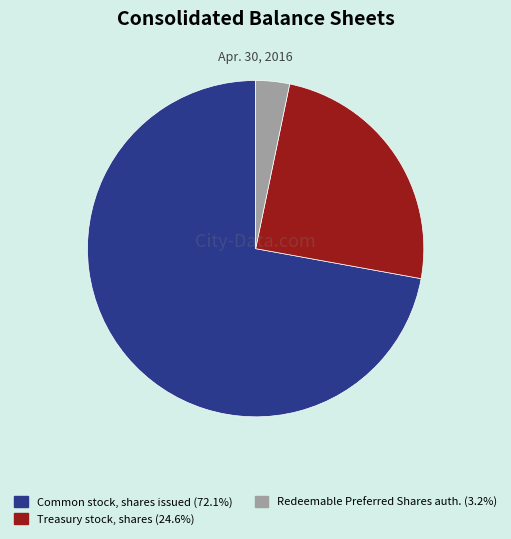

Does any single category account for the majority?

Yes